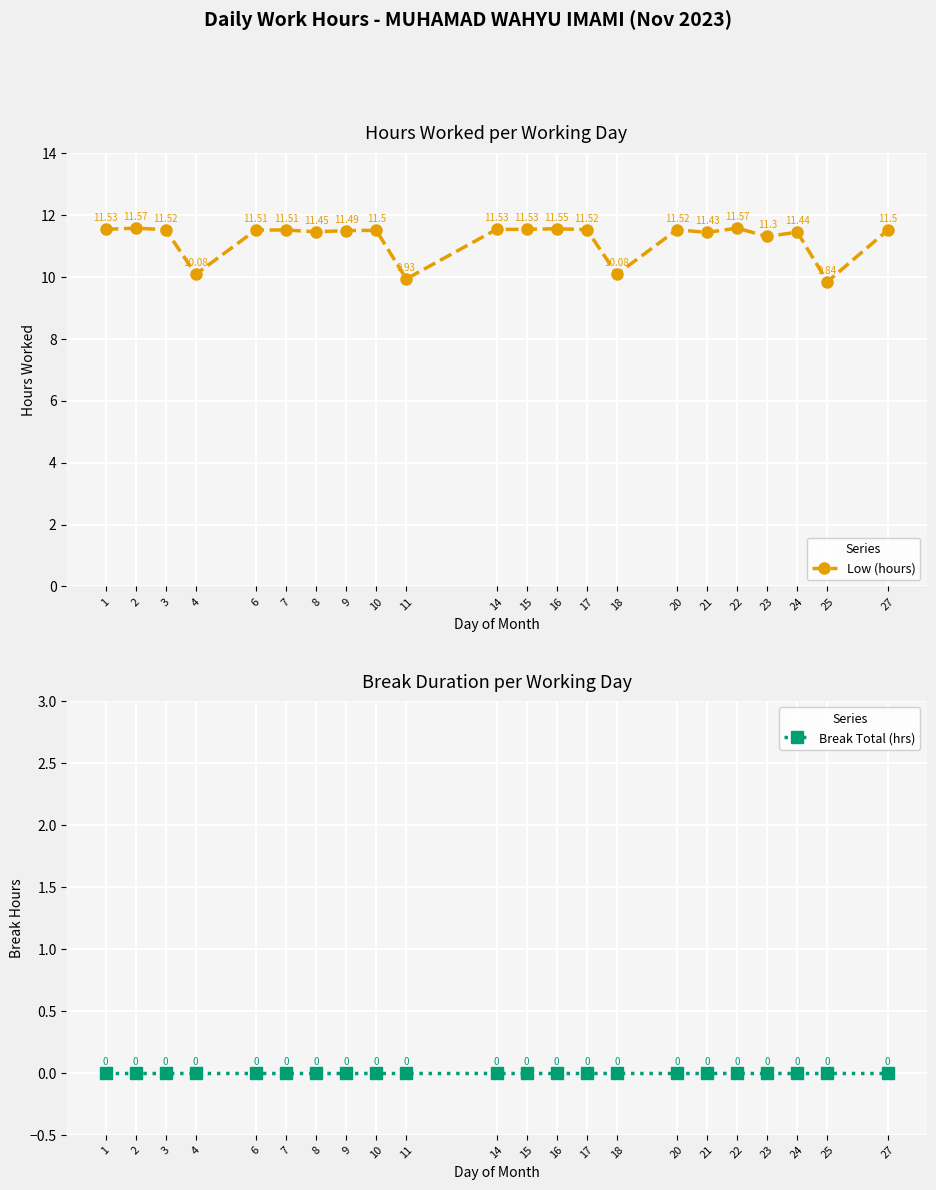

What is the spread (max minus min) of values at 20?

11.5